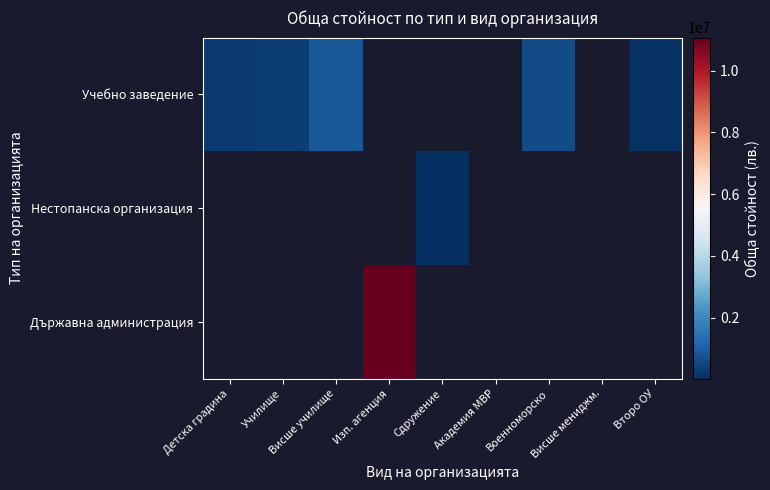

Count the number of categories in the chart.

9